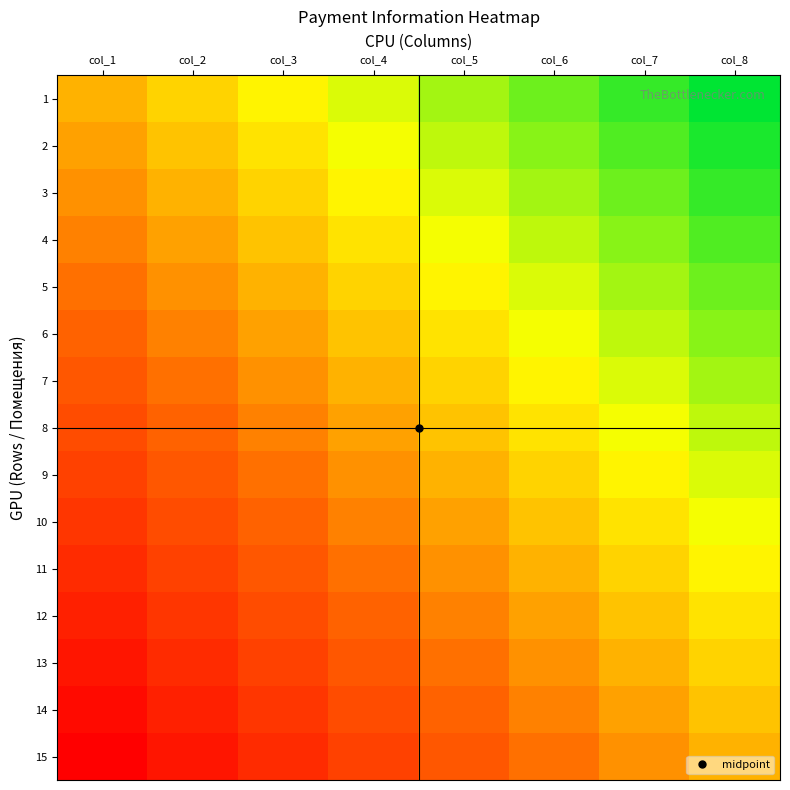

At which category is the sum across all series the highest?

col_8